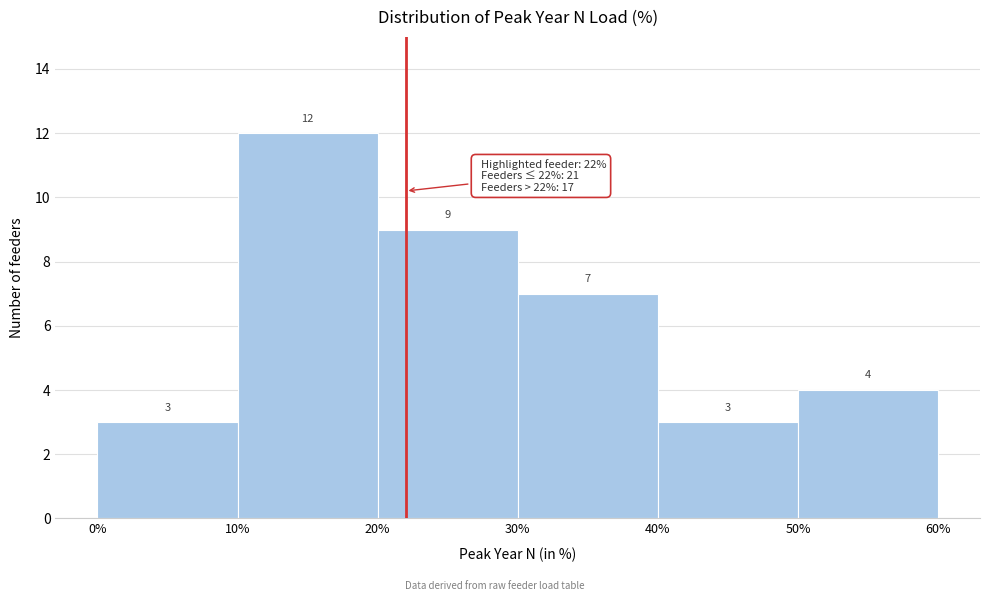

Reading left to right, list every bar in this chart as the range it spans on the x-axis followed by its height.

0% to 10%: 3
10% to 20%: 12
20% to 30%: 9
30% to 40%: 7
40% to 50%: 3
50% to 60%: 4